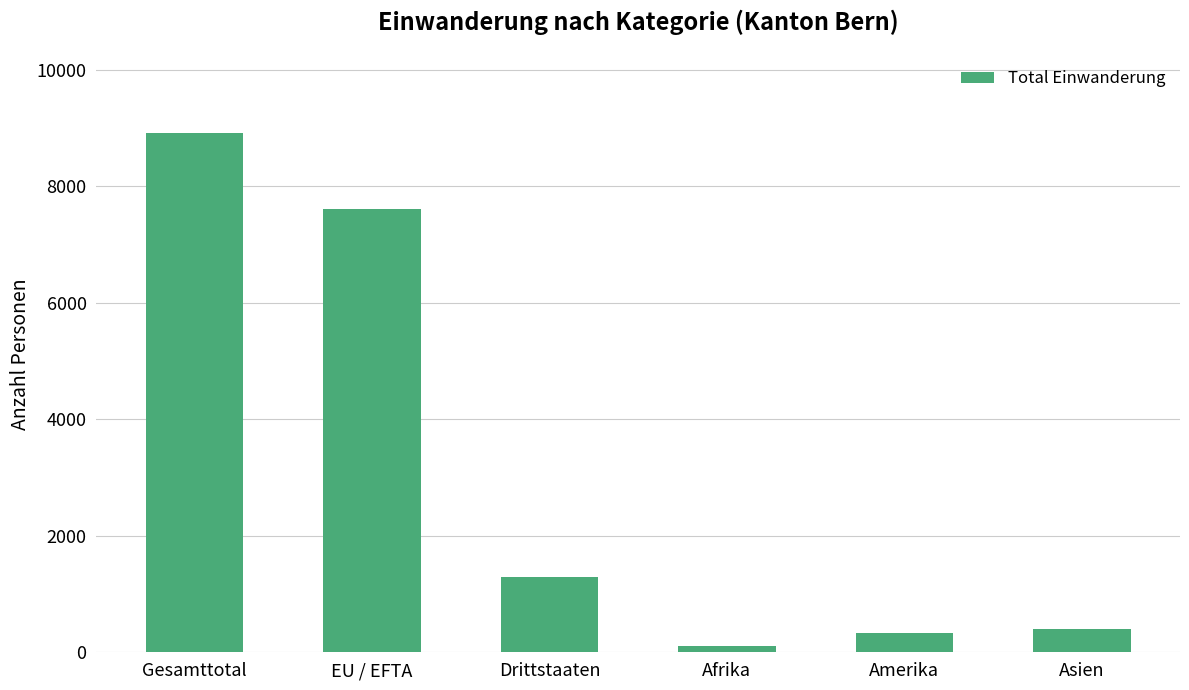

Which has a higher value, Asien or Gesamttotal?

Gesamttotal